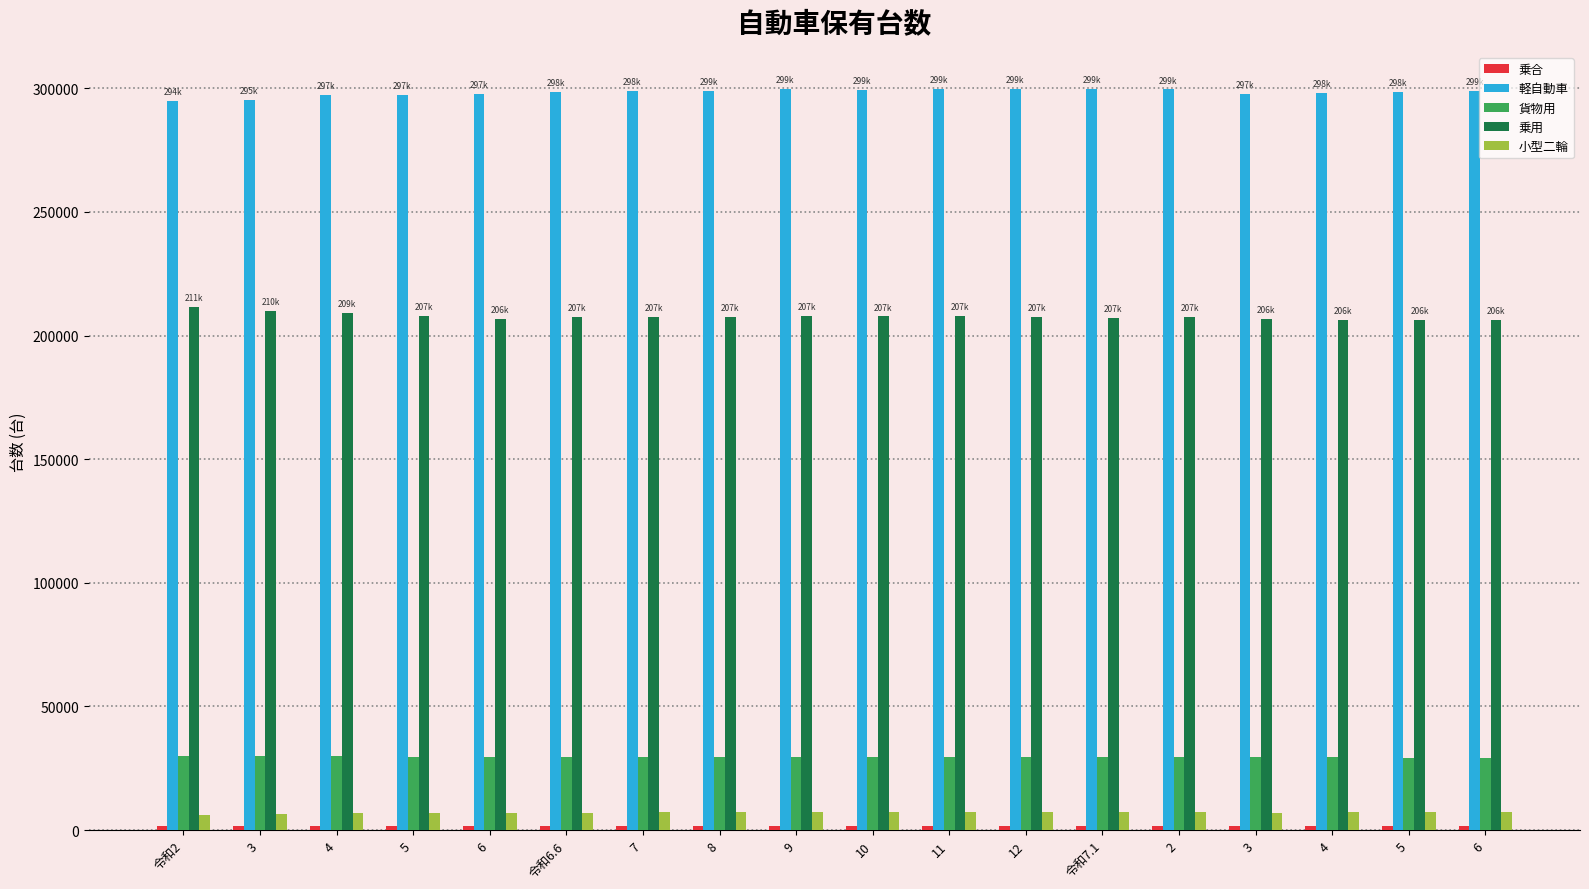

Reading right to left, what are all the values shown in this chart?

乗合: 1556	1557	1563	1564	1567	1567	1572	1573	1573	1576	1577	1569	1573	1564	1563	1585	1625	1654
軽自動車: 299037	298687	298299	297592	299526	299542	299674	299762	299515	299581	299068	298825	298533	297592	297350	297121	295434	294828
貨物用: 29340	29349	29395	29427	29530	29568	29617	29676	29674	29668	29642	29650	29638	29427	29695	29793	29818	29788
乗用: 206383	206399	206467	206735	207432	207308	207464	207843	207723	207837	207614	207498	207569	206735	207755	209140	210102	211502
小型二輪: 7201	7188	7156	7117	7214	7203	7220	7211	7187	7161	7149	7134	7104	7117	6999	6766	6431	6230